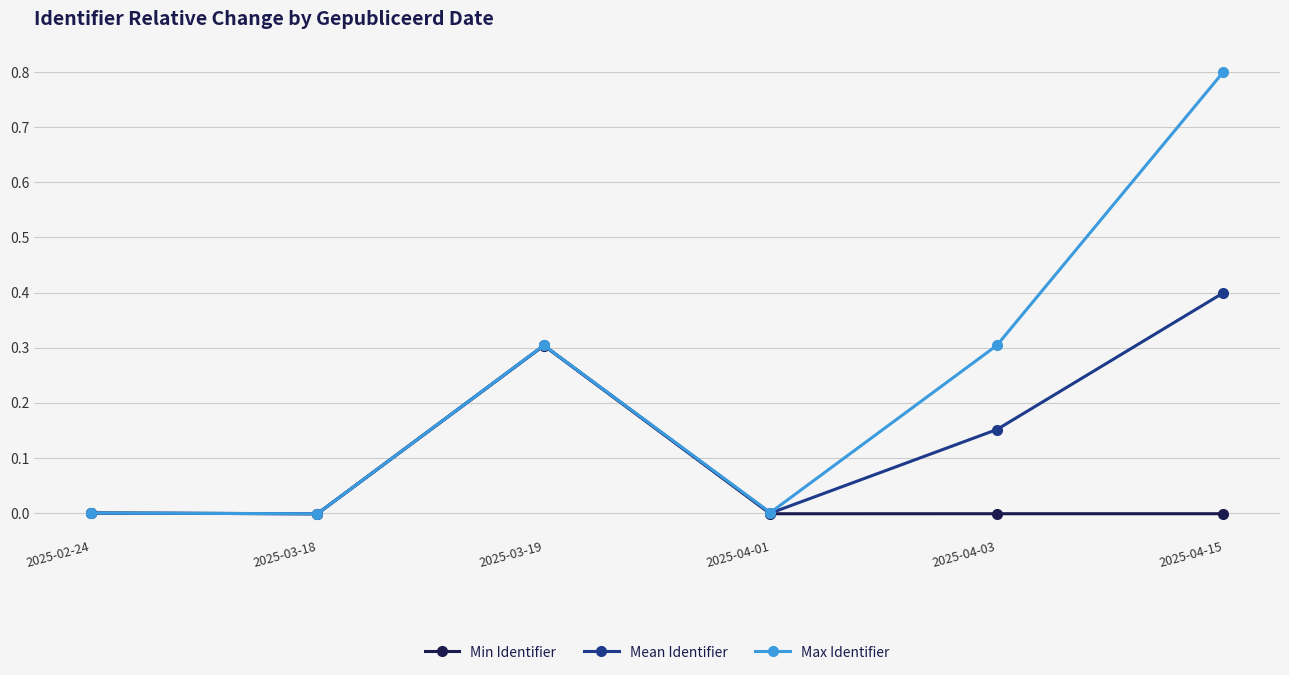

Is the value of Min Identifier at 2025-04-01 greater than the value of Max Identifier at 2025-04-15?

No